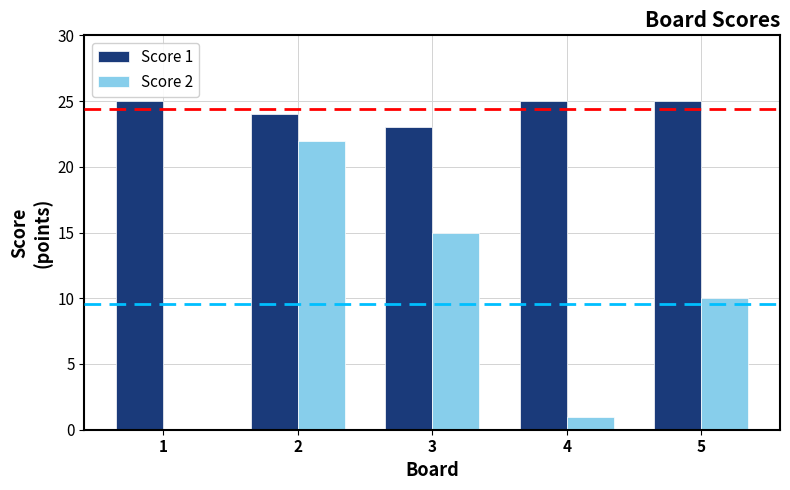

What is the sum of all Score 2 values?

48